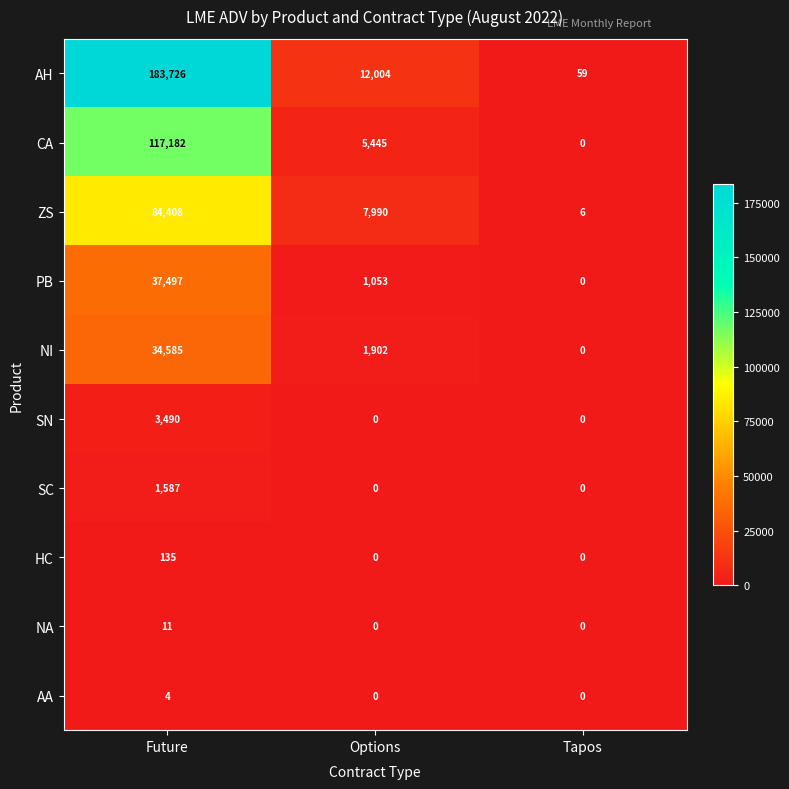

Is it true that HC equals 0 at Tapos?

True